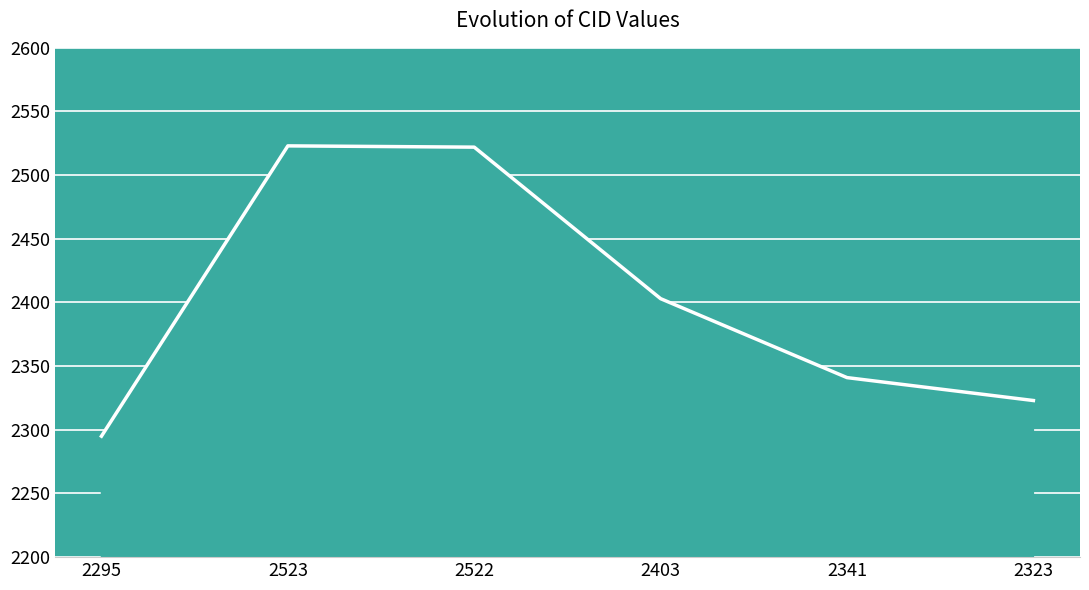

What is the change in value from 2523 to 2403?

-120